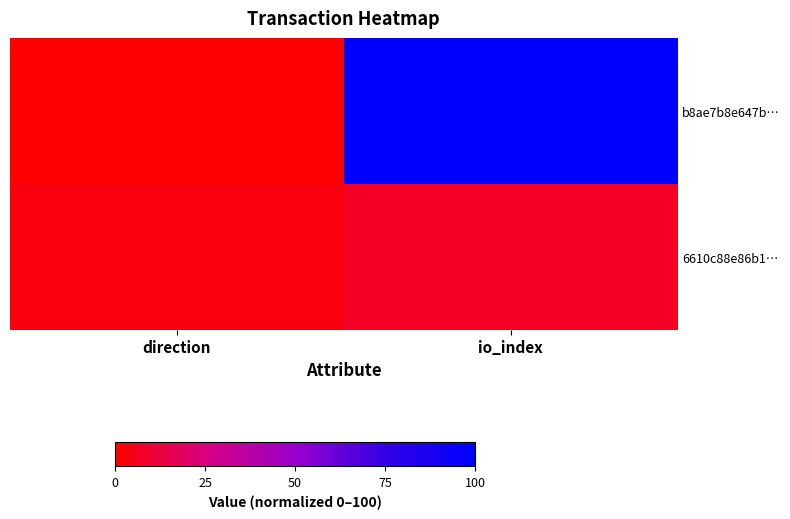

At which category does the chart reach its peak across all series?

io_index